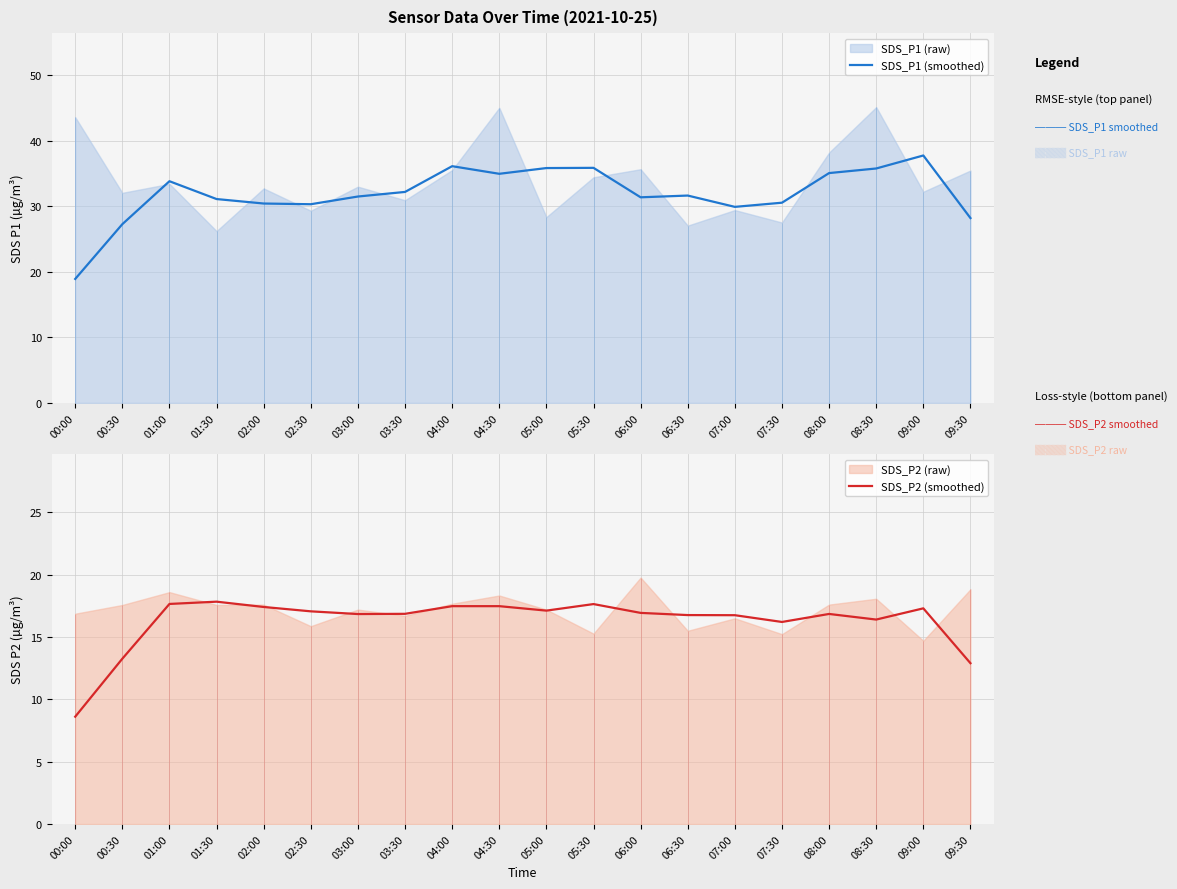

Which category has the highest value in the SDS_P1 (smoothed) series?

09:00